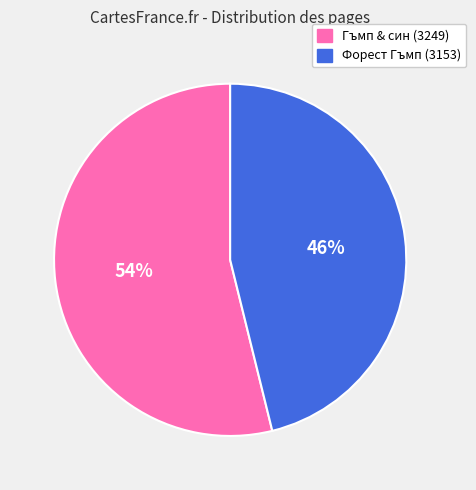

Combined, do Форест Гъмп (3153) and Гъмп & син (3249) account for over 50%?

Yes